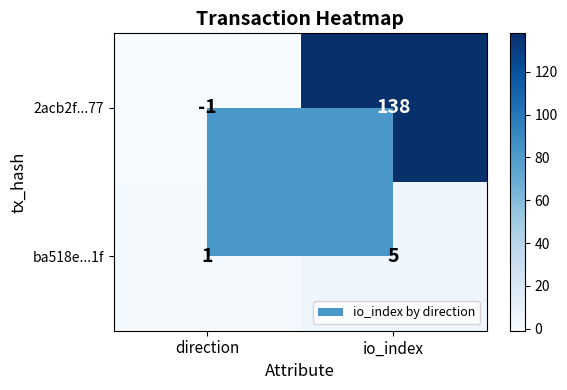

Which category has the highest value in the 2acb2f...77 series?

io_index